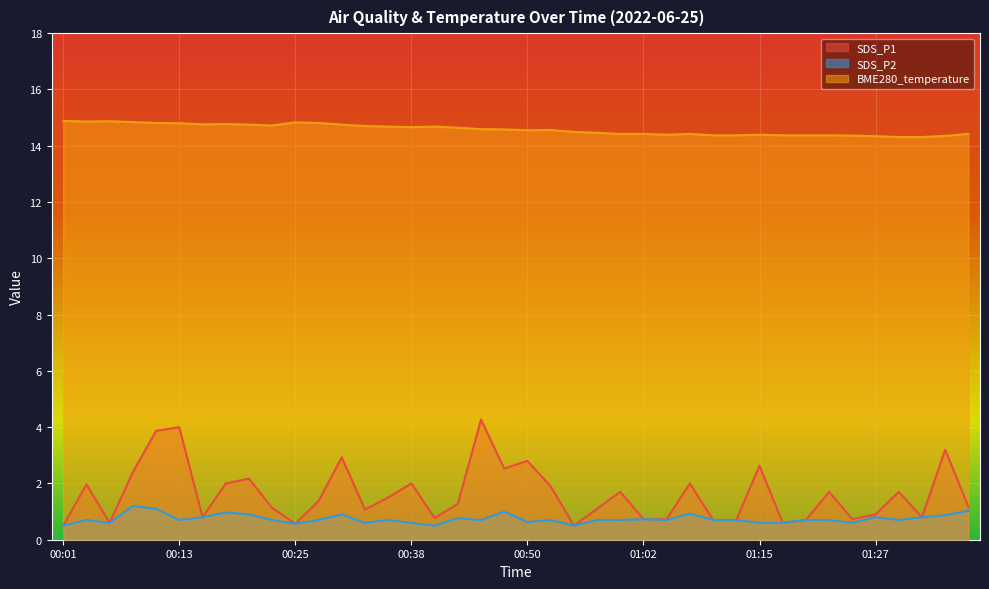

What is the difference between the maximum and minimum values in the BME280_temperature series?

0.6